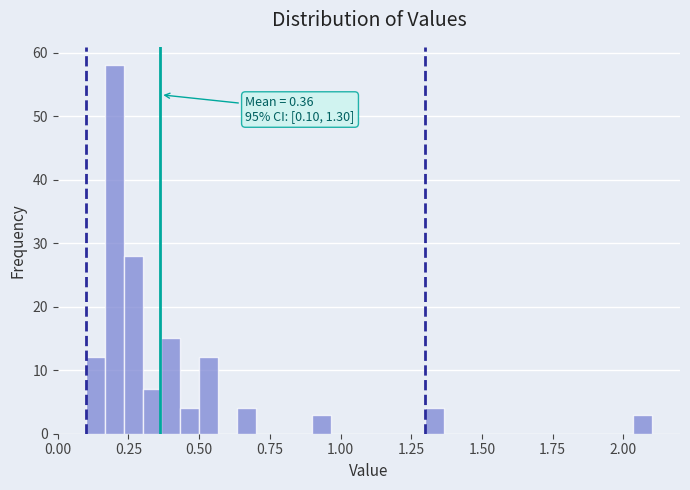

Around what value on the x-axis is the tallest bar? Give the approximate position of its centre, as read against the axis.

0.20